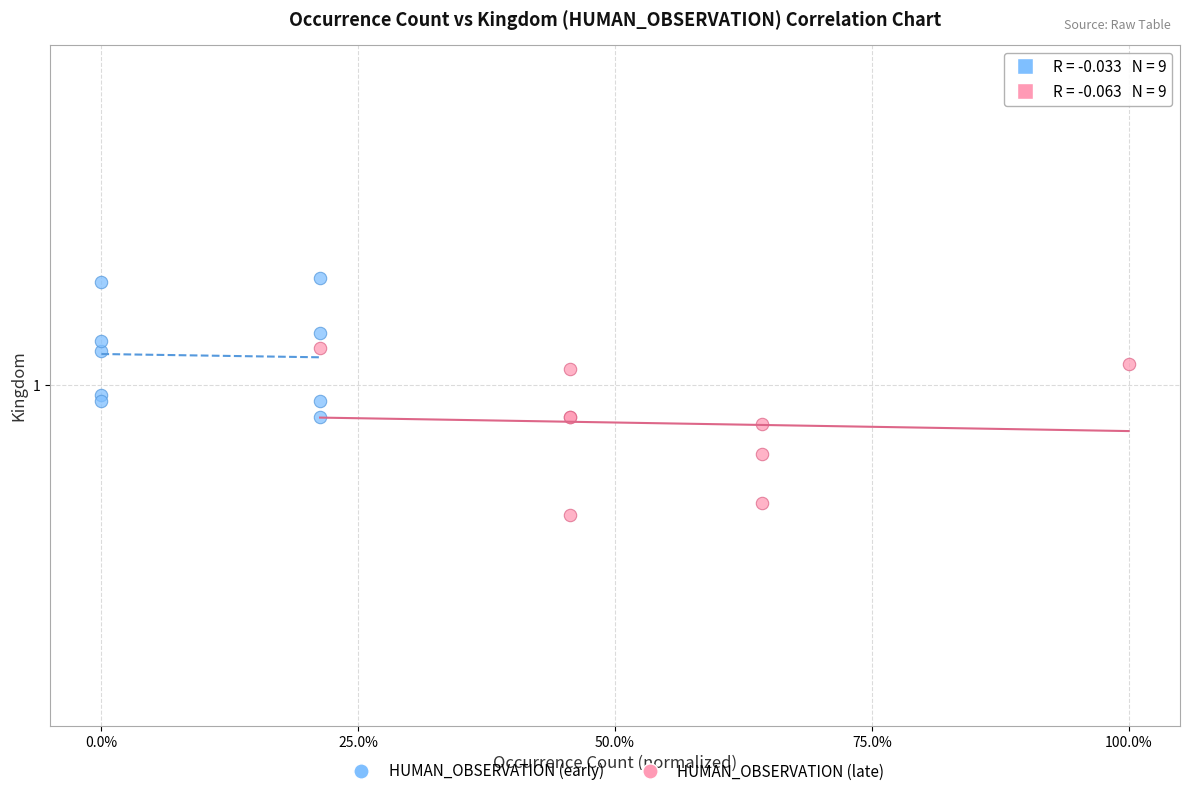

Which series has the largest Y range (max minus min)?

HUMAN_OBSERVATION (late)